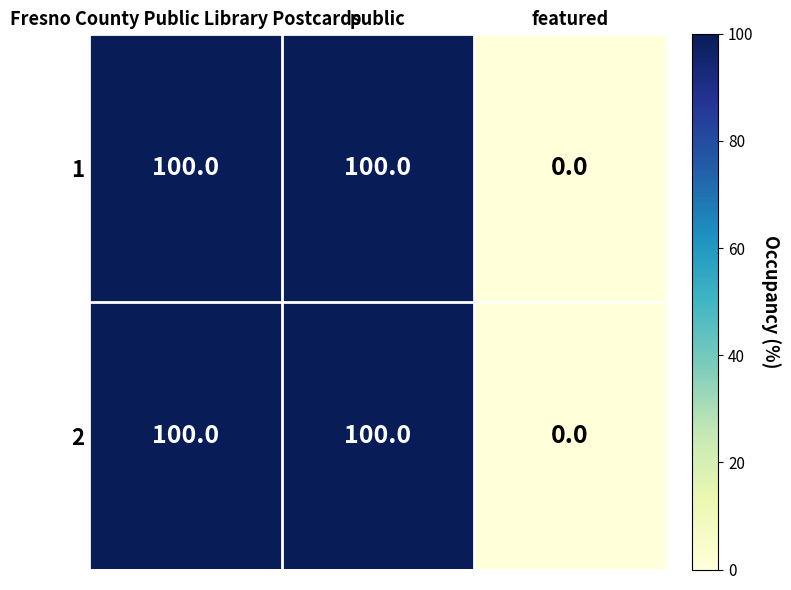

What is the total value across all series at Fresno County Public Library Postcards?

200